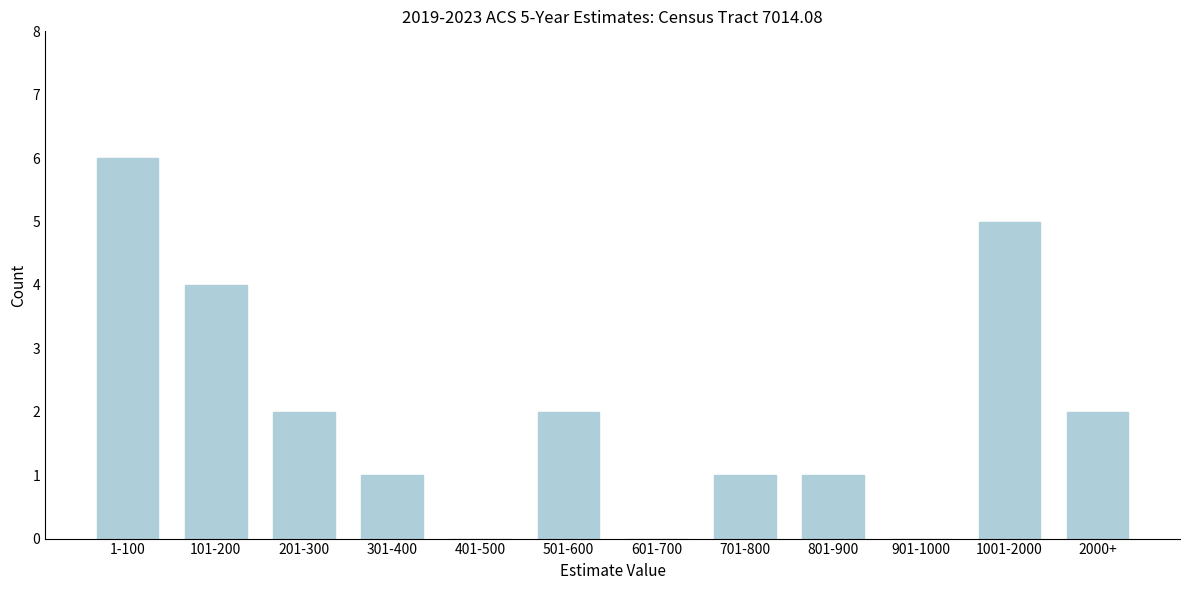

Reading left to right, list all the values displayed in this chart.

1-100=6	101-200=4	201-300=2	301-400=1	401-500=0	501-600=2	601-700=0	701-800=1	801-900=1	901-1000=0	1001-2000=5	2000+=2